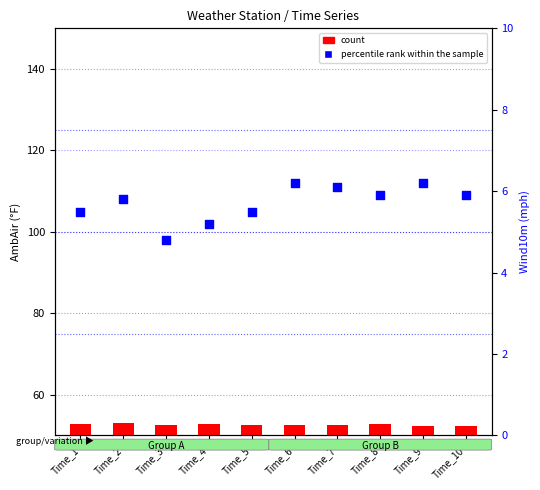

What are all the series names shown in the legend?

count, percentile rank within the sample